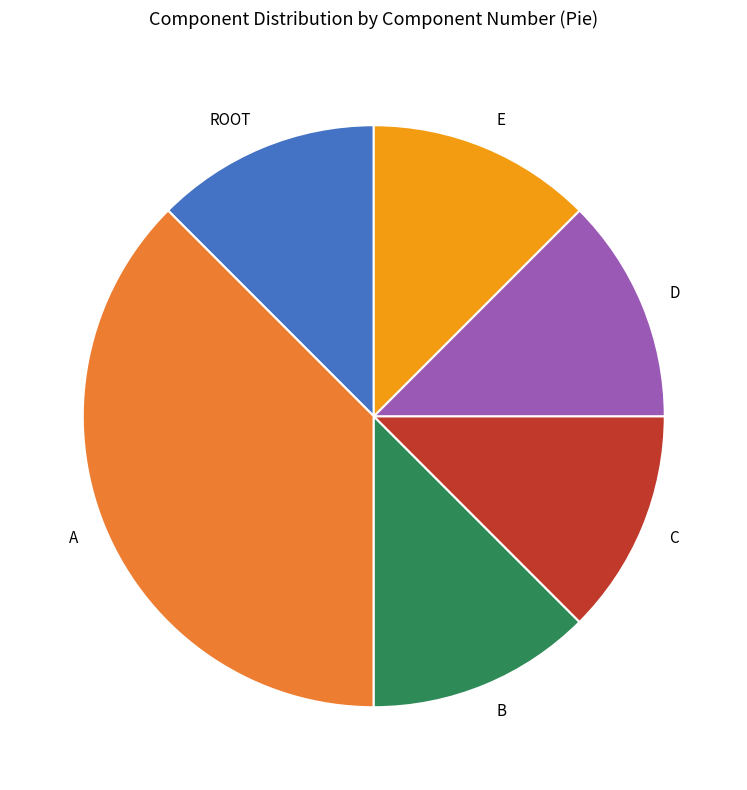

The E slice represents 12% of the pie. True or false?

True